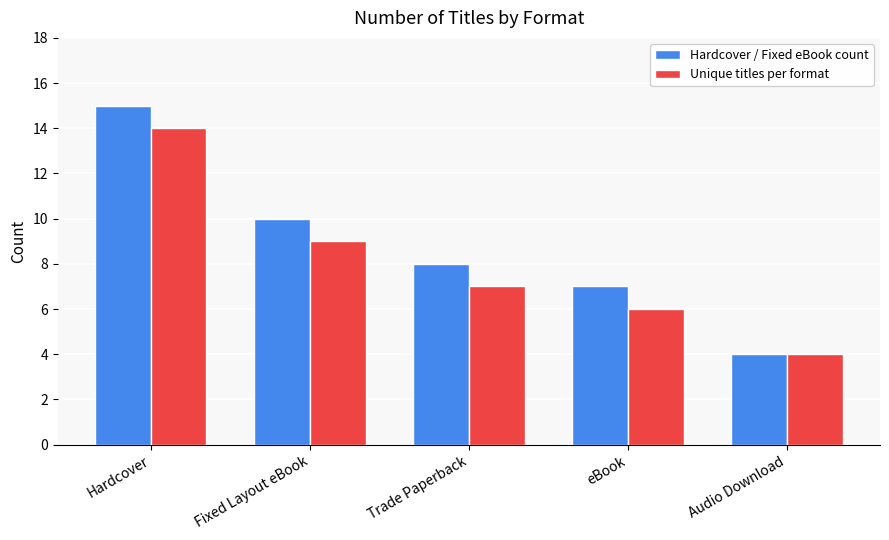

Where does the Unique titles per format series first go above 7?

Hardcover